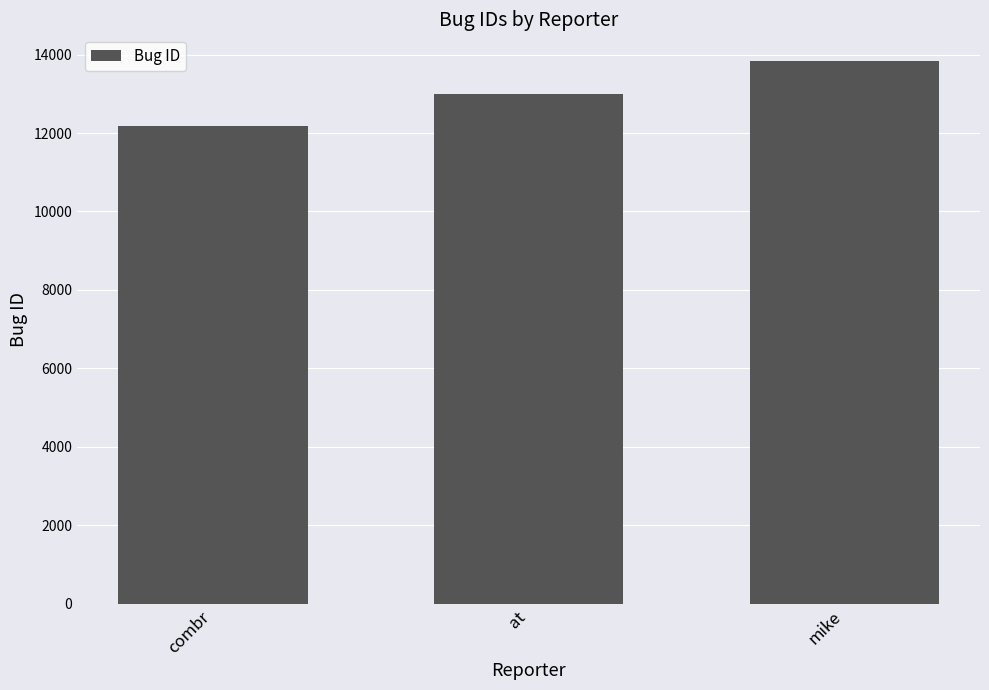

What is the sum of all values?

38997